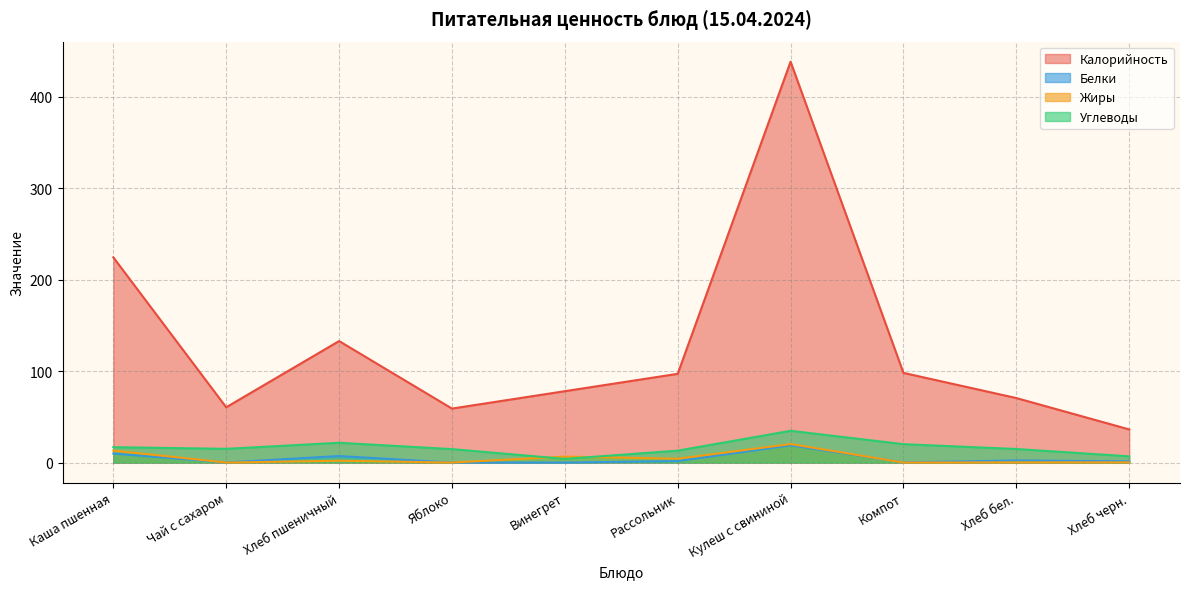

What is the difference between the Белки values at Винегрет and Хлеб черн.?

1.3